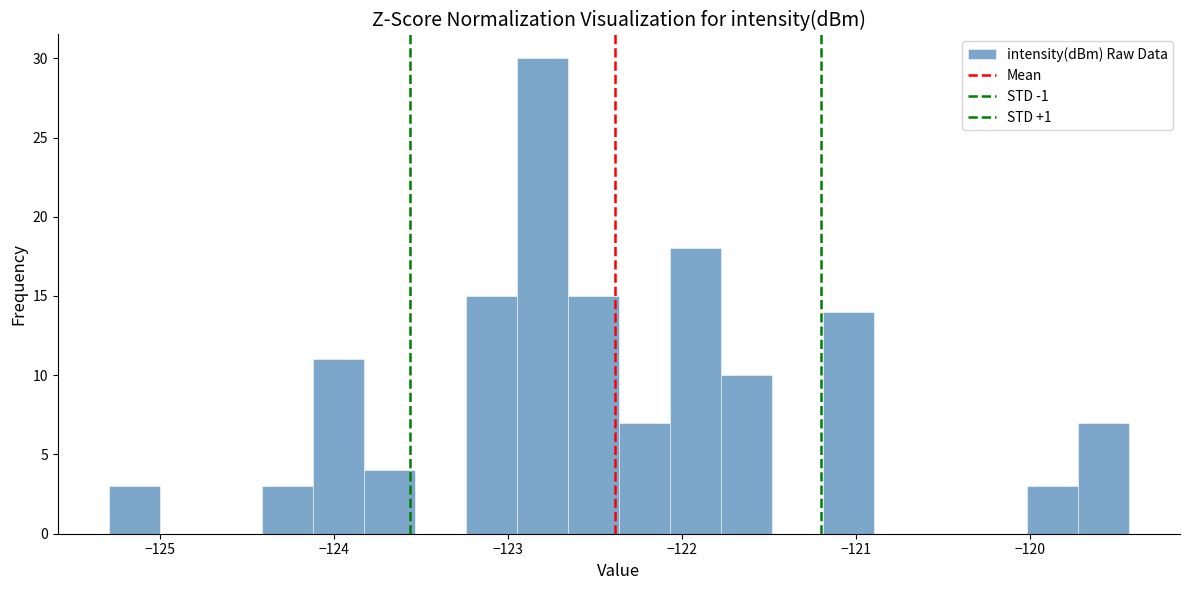

Around what value on the x-axis is the tallest bar? Give the approximate position of its centre, as read against the axis.

-122.8